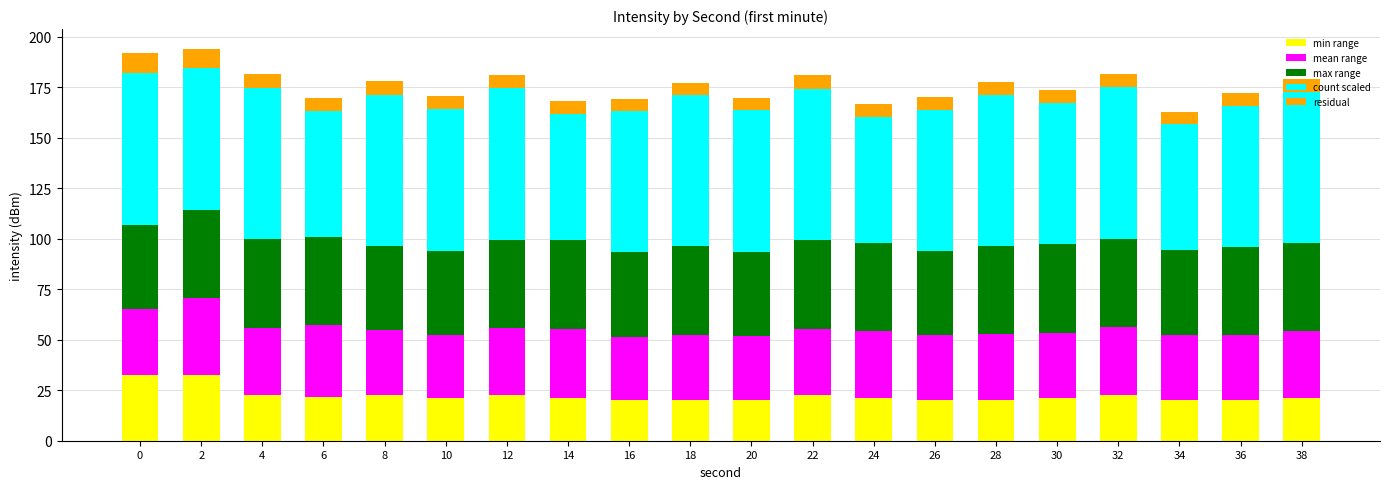

The value of min range at 0 is 51.4. True or false?

False